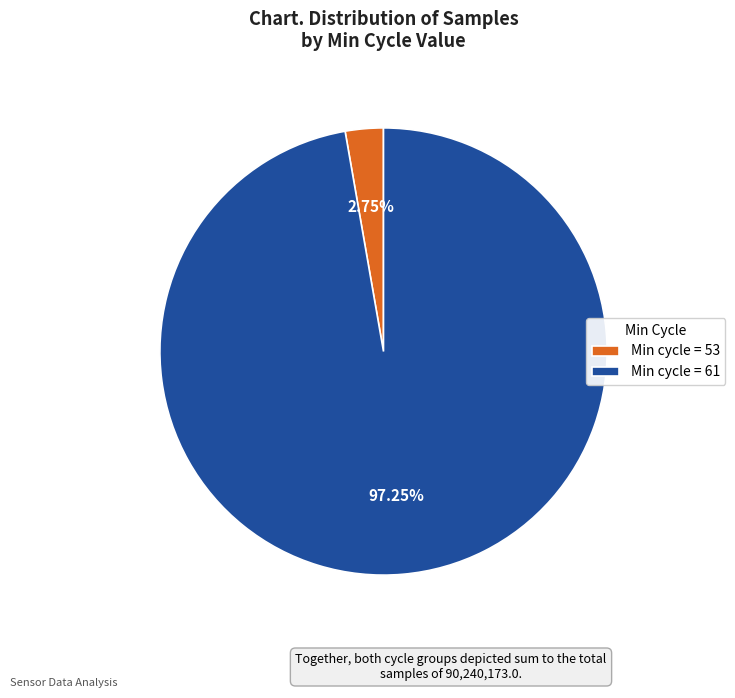

Combined, do Min cycle = 53 and Min cycle = 61 account for over 50%?

Yes